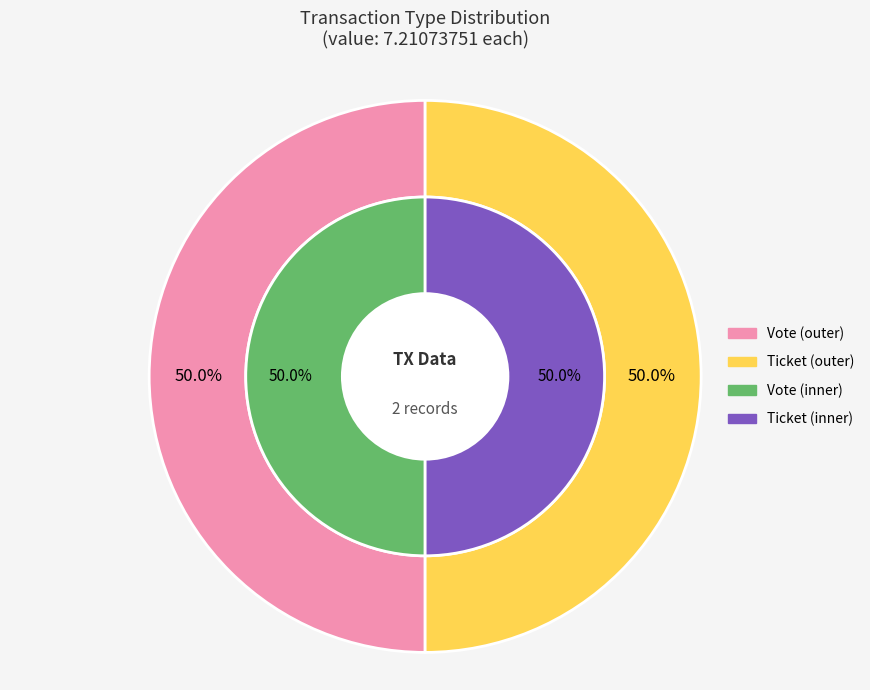

How many slices are in this pie chart?

2